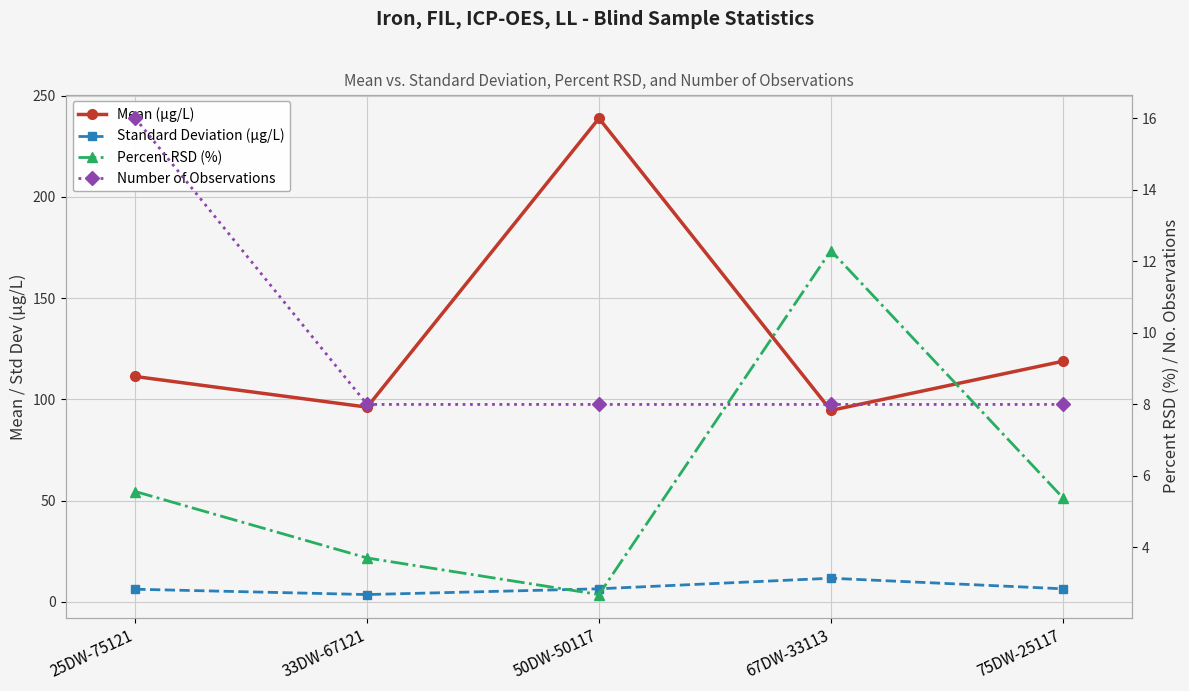

Which category has the highest value in the Number of Observations series?

25DW-75121